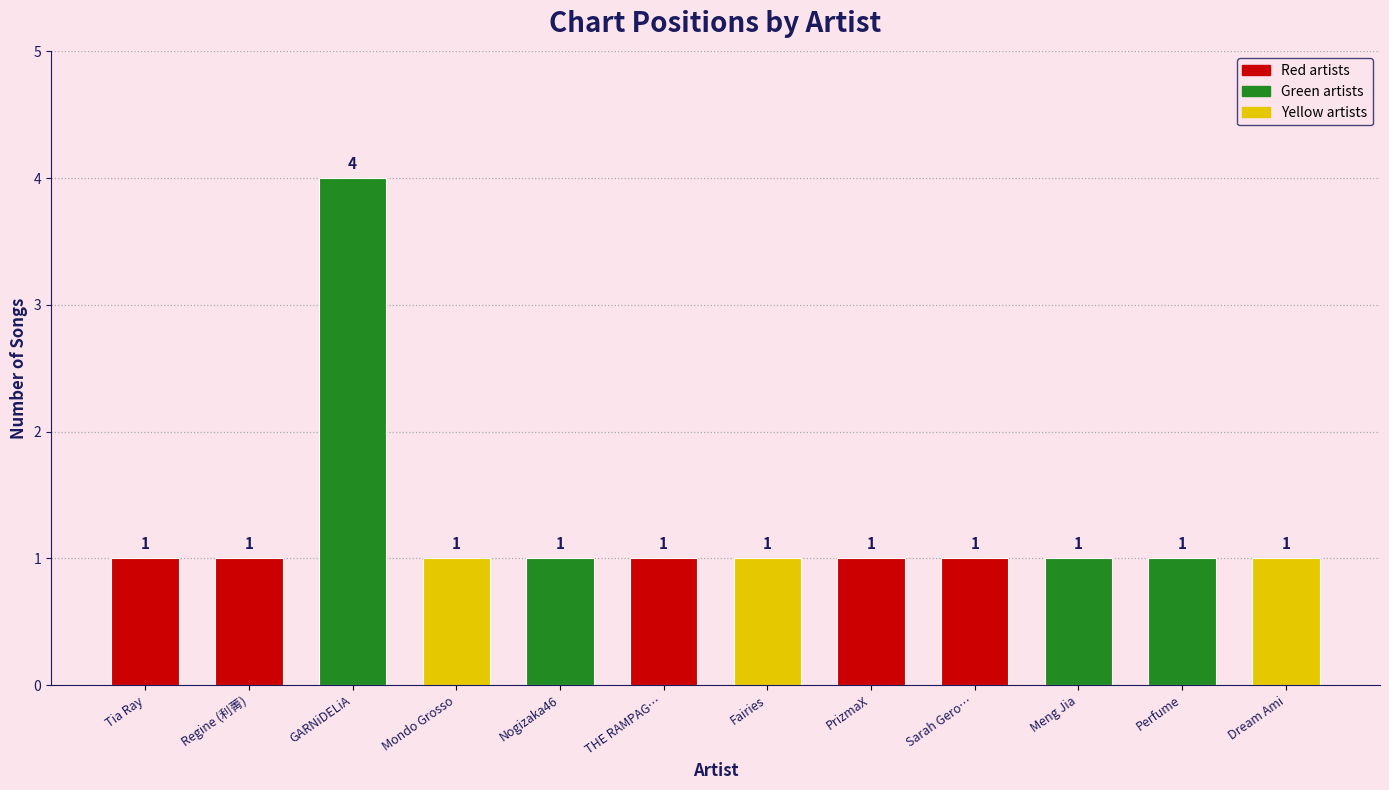

The chart shows a value of 2 at THE RAMPAG…. True or false?

False